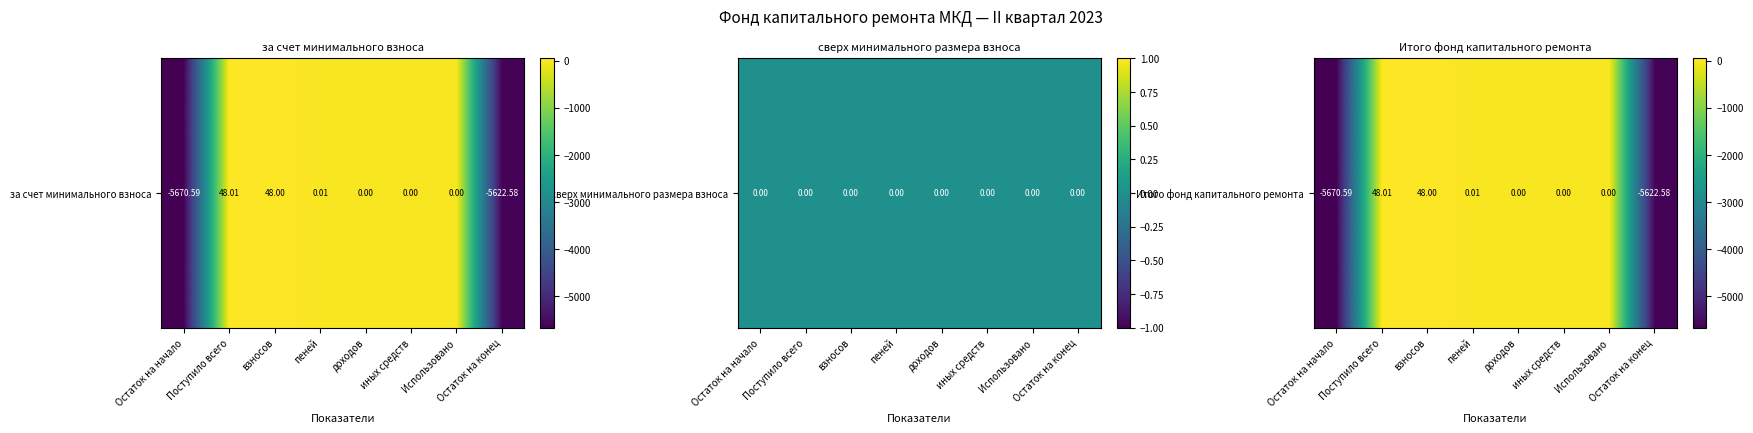

How many negative values are there?

2